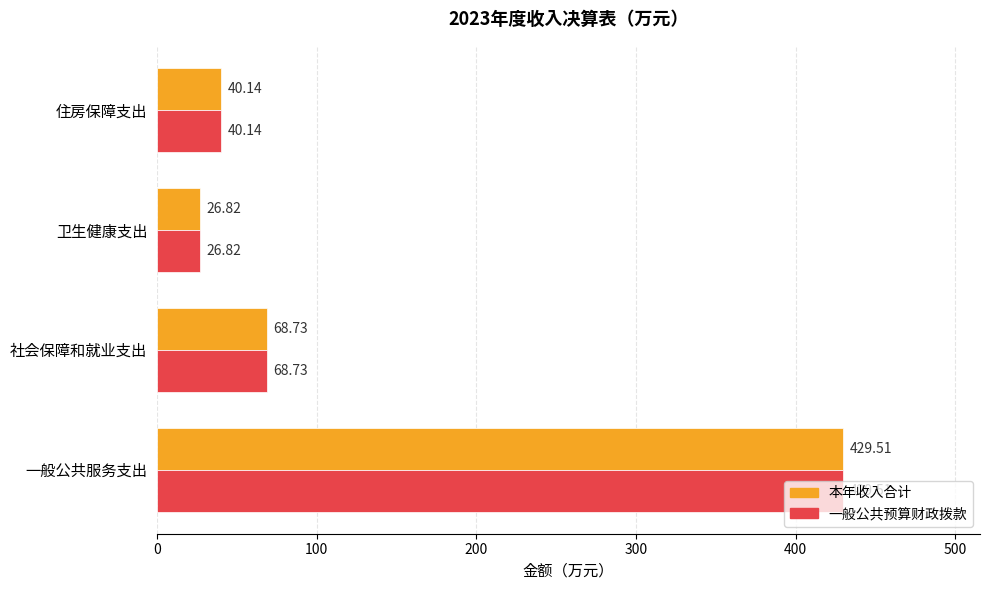

At which category does the chart reach its minimum across all series?

卫生健康支出